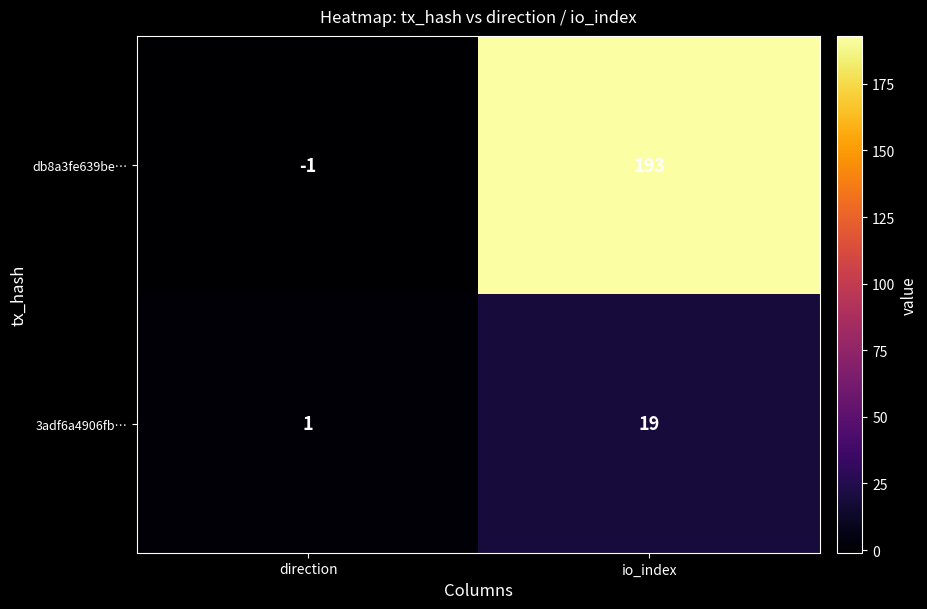

Which series has the widest spread of values?

db8a3fe639be…